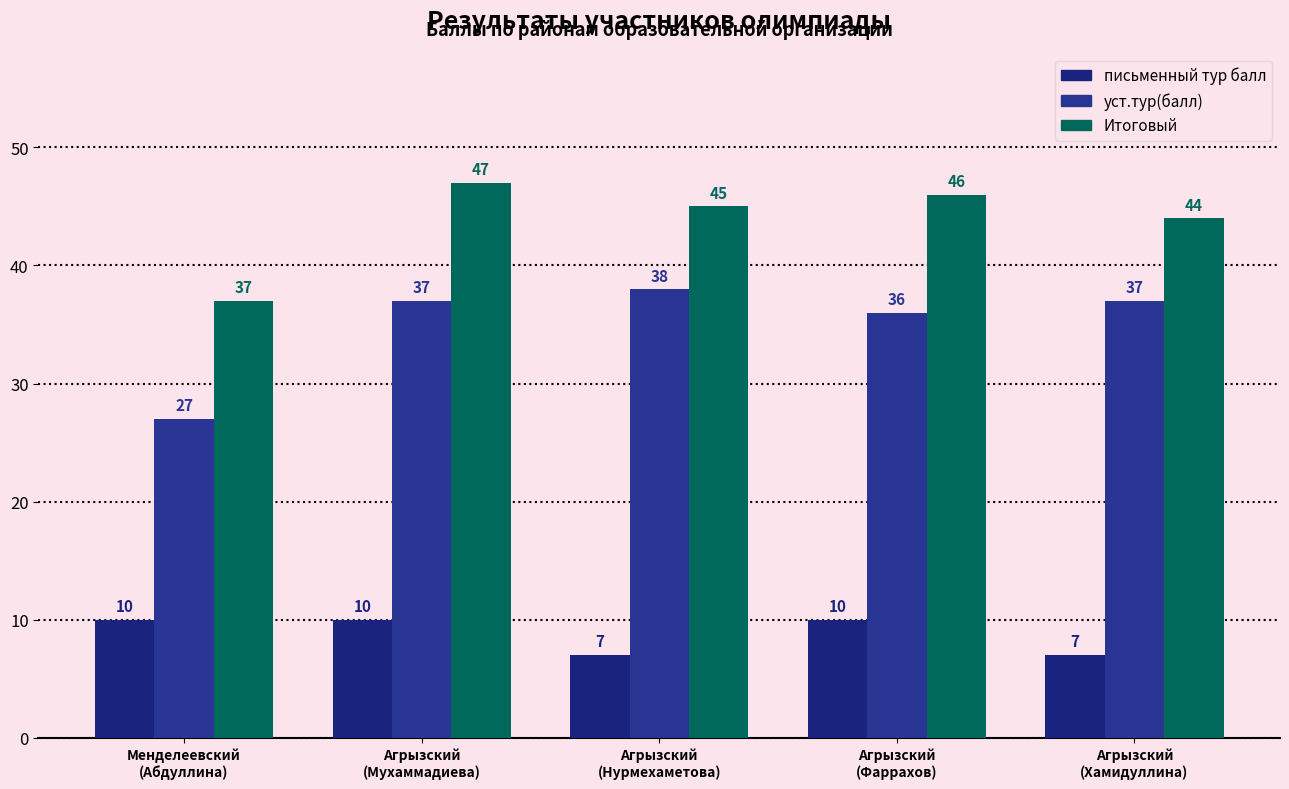

Is it true that Итоговый equals 37 at Менделеевский
(Абдуллина)?

True